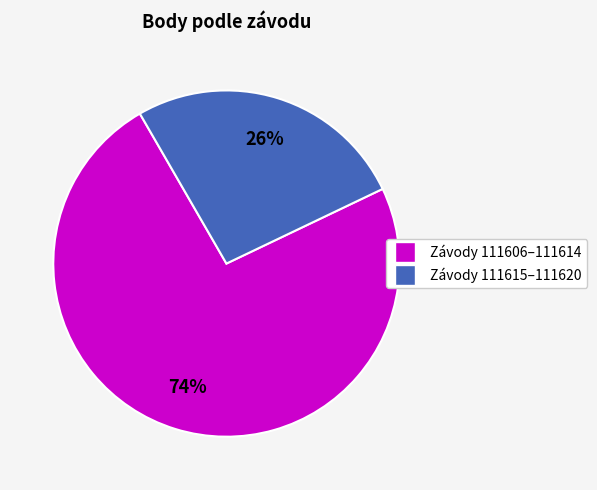

Is there a majority slice in this chart?

Yes